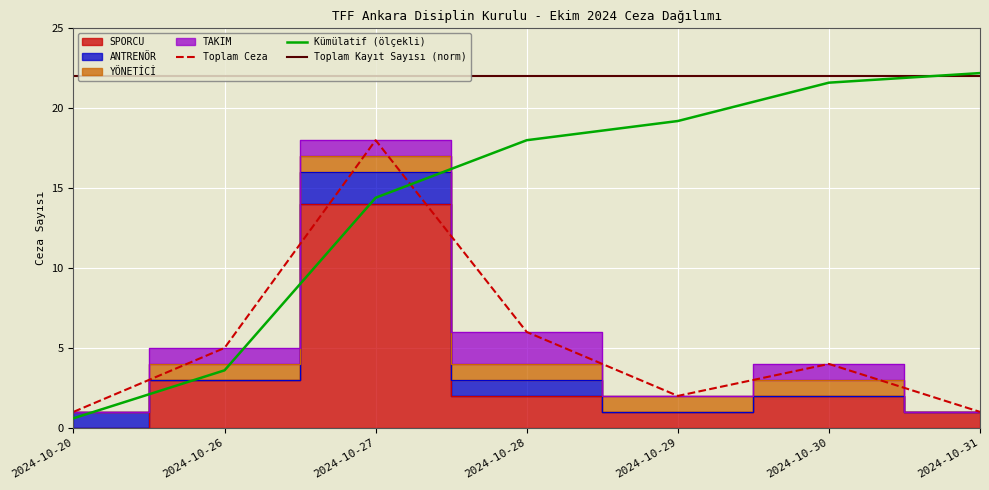

Where is the first local minimum for SPORCU?

2024-10-29